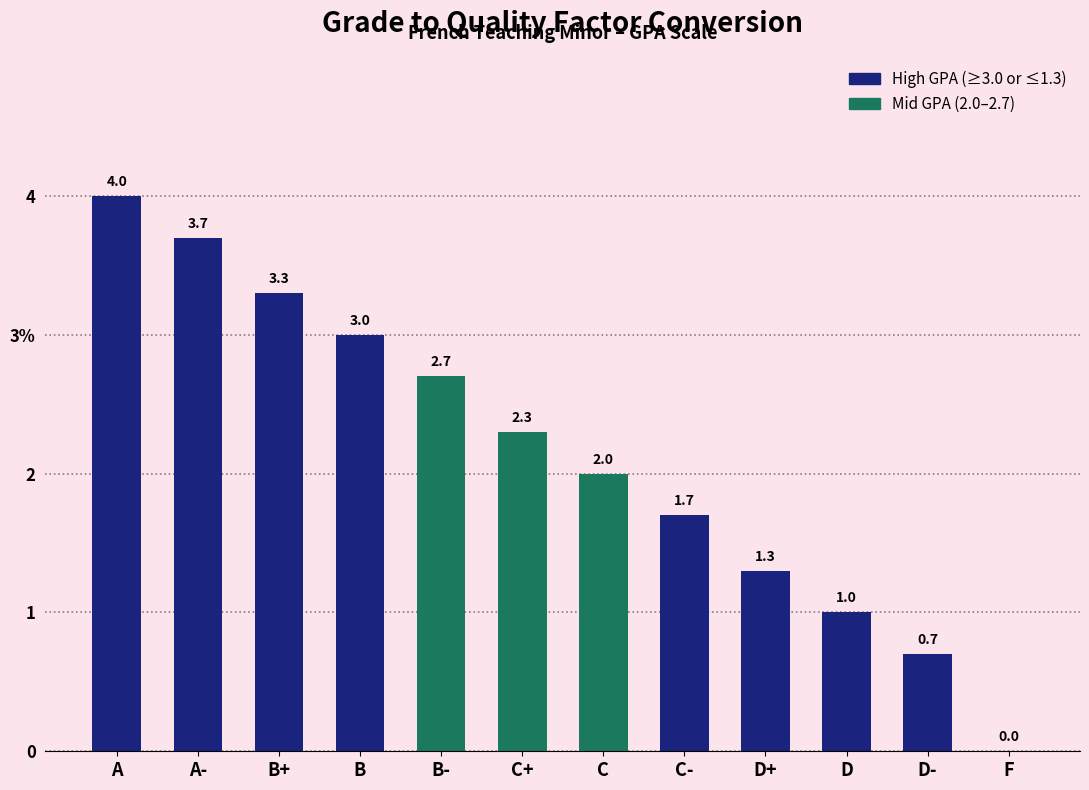

Which has a higher value, C or D-?

C